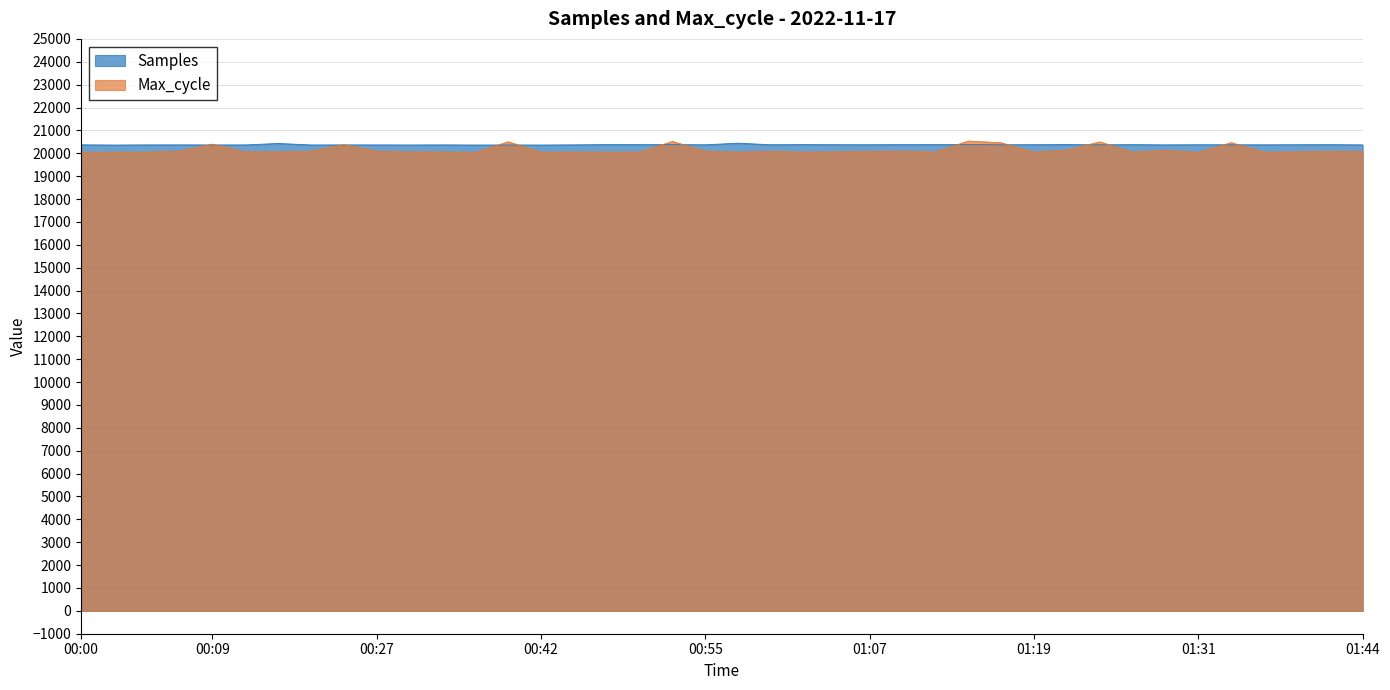

What is the minimum value shown in the chart?

20039.0